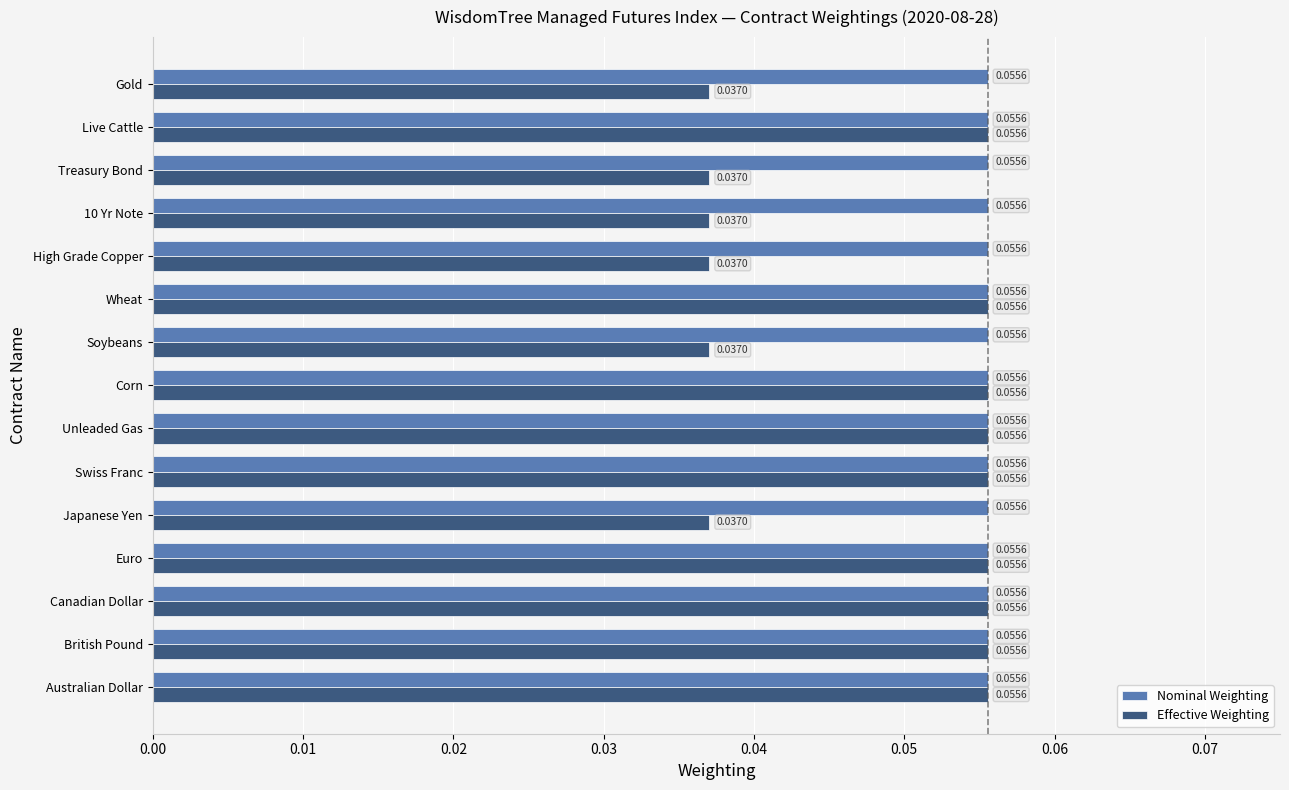

List the series in order of their overall mean, highest first.

Nominal Weighting, Effective Weighting